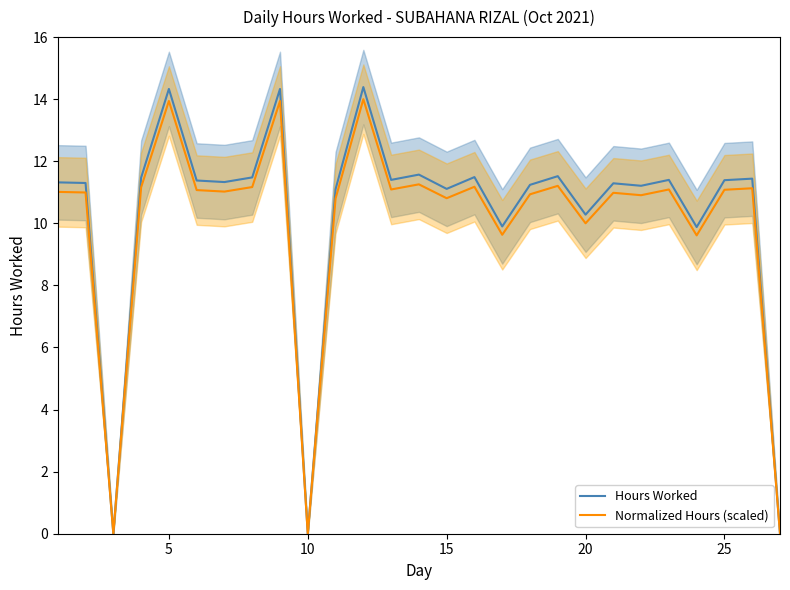

What value does the Normalized Hours (scaled) series have at 15?

10.8